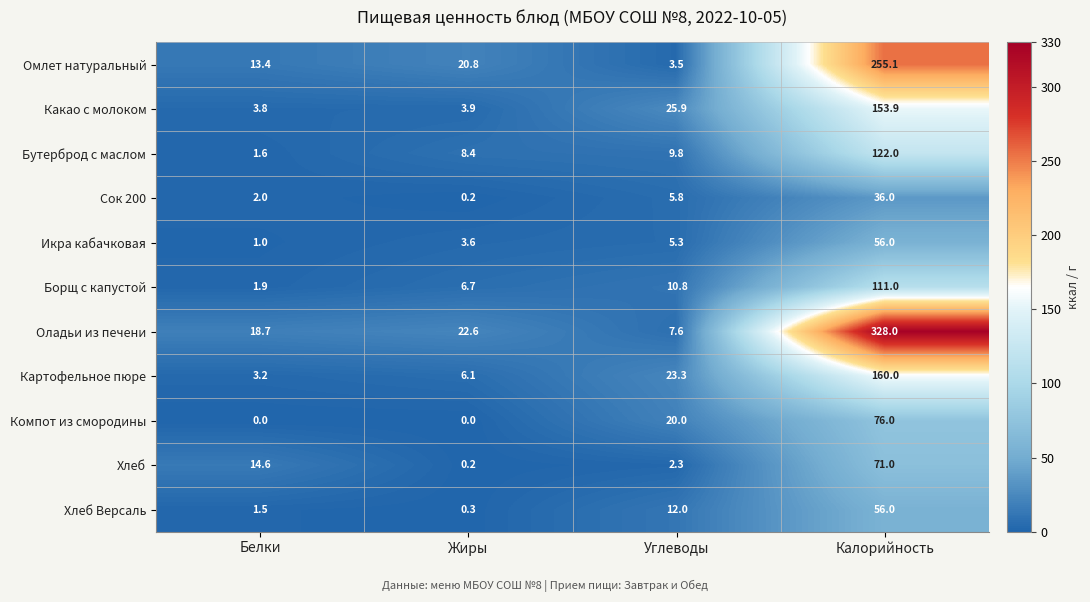

List the labels in order of Картофельное пюре value, largest first.

Калорийность, Углеводы, Жиры, Белки